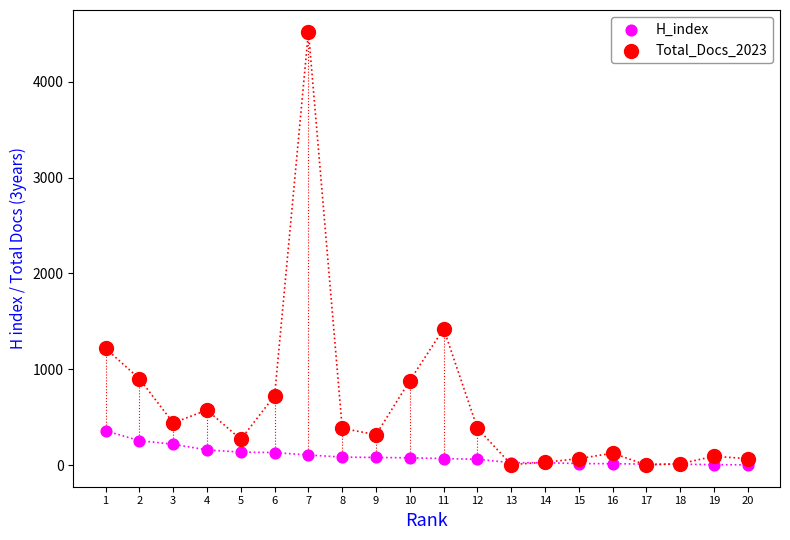

Which series has the widest spread of Y values?

Total_Docs_2023